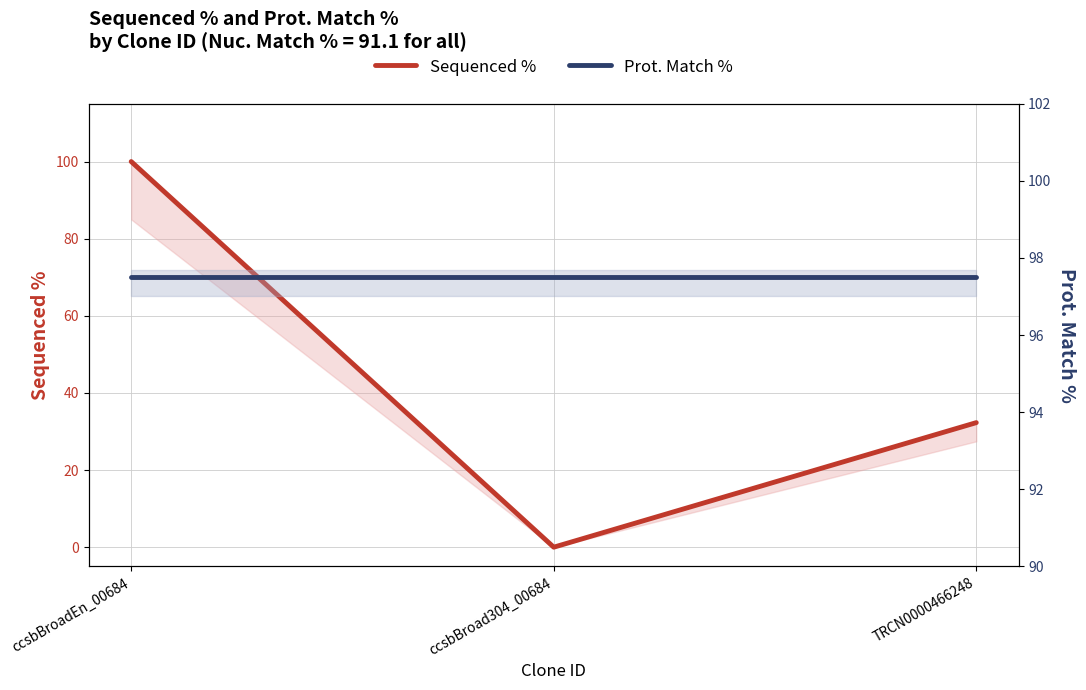

What is the value of the Sequenced % point at the 3rd from the left?

32.3